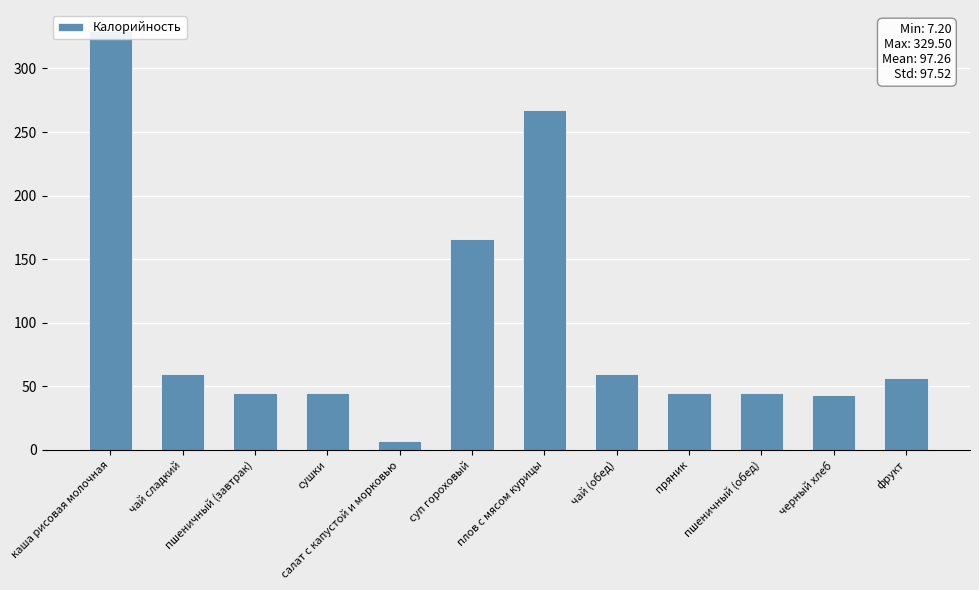

How many data points does each series have?

12